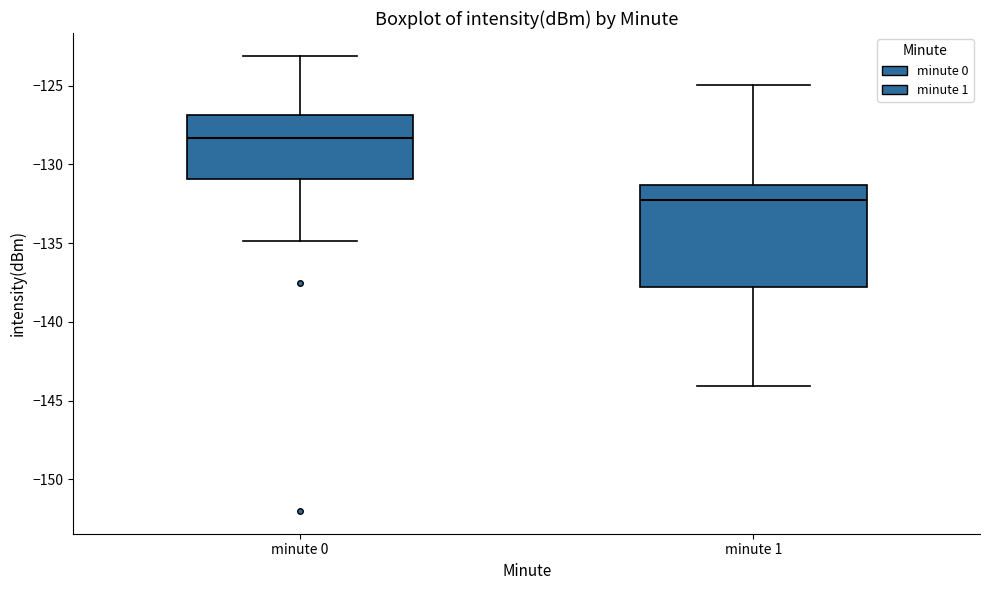

Where is the lower edge of the box for minute 1 on the y-axis? The values are not printed on the chart, so give them approximately, as read against the axis.

-138.0